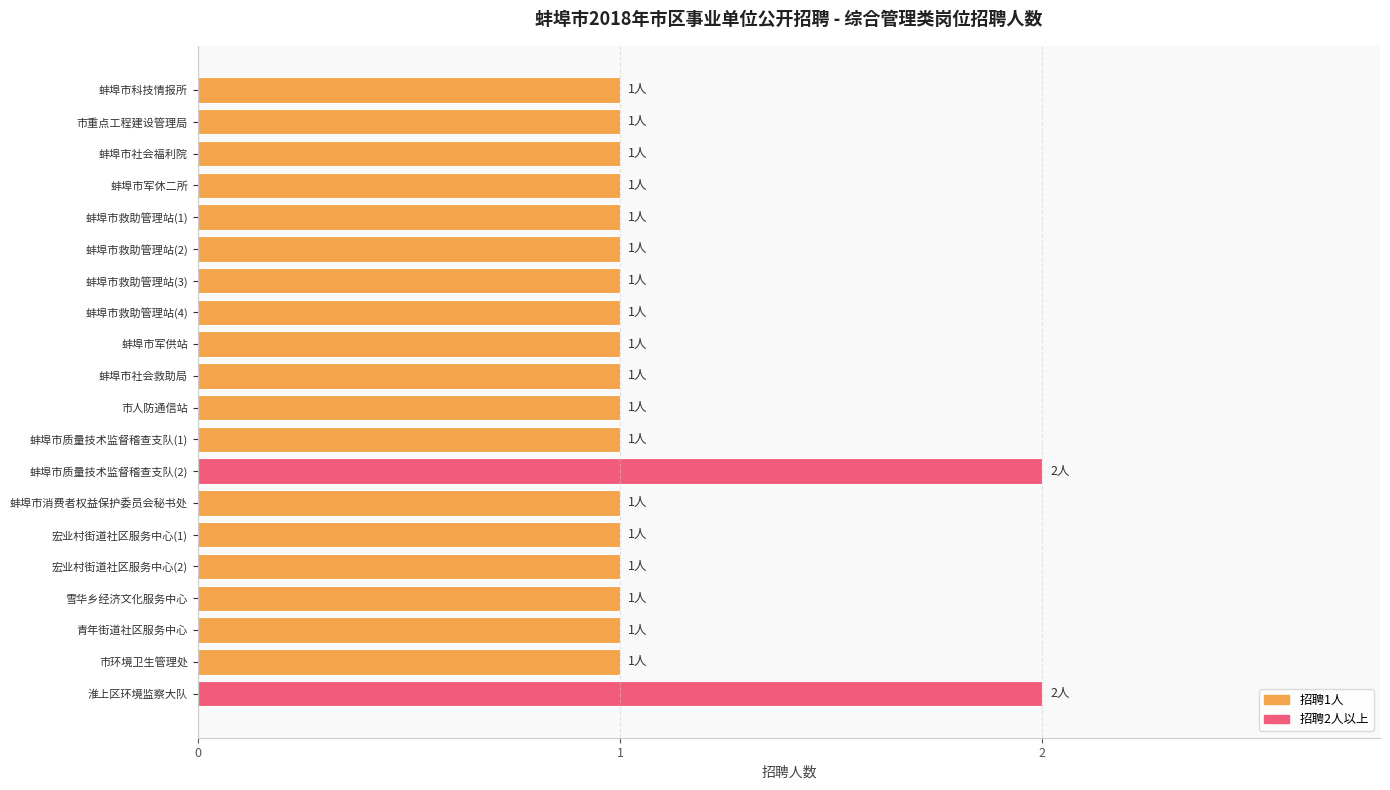

Is it true that the value at 蚌埠市社会救助局 is 0?

False